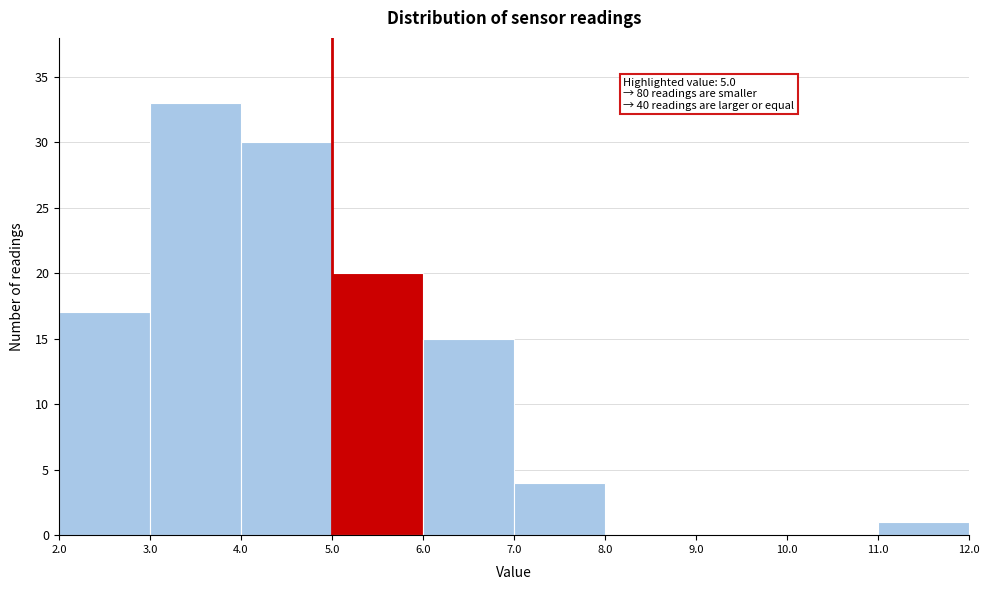

Over which range of the x-axis is the bar tallest?

3.0 to 4.0